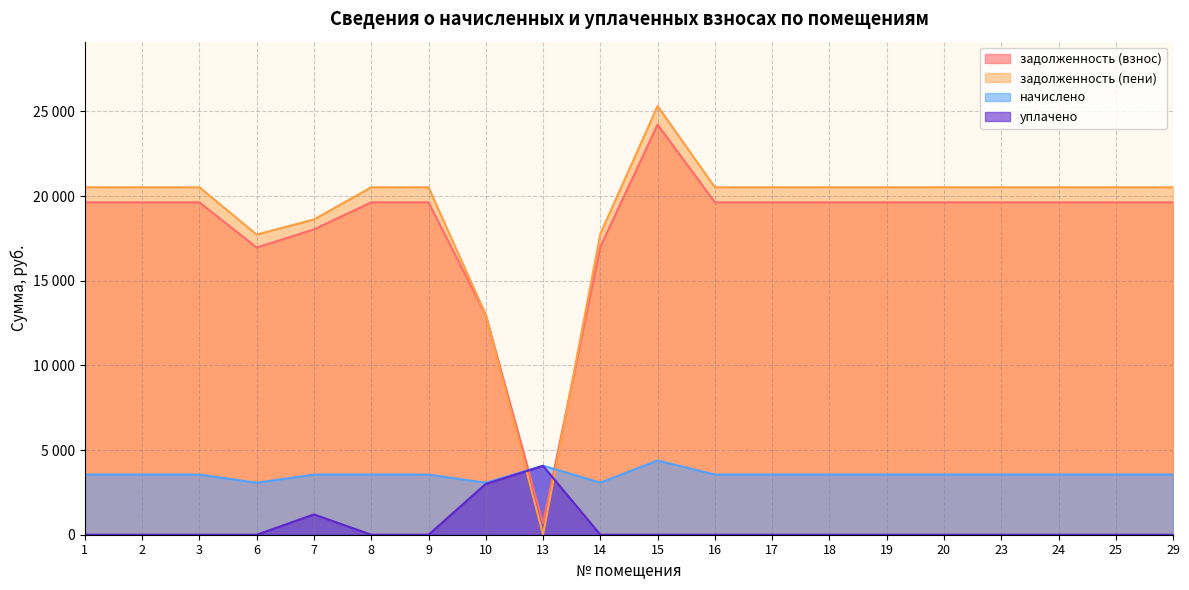

Which series has the largest total across all categories?

задолженность (пени)